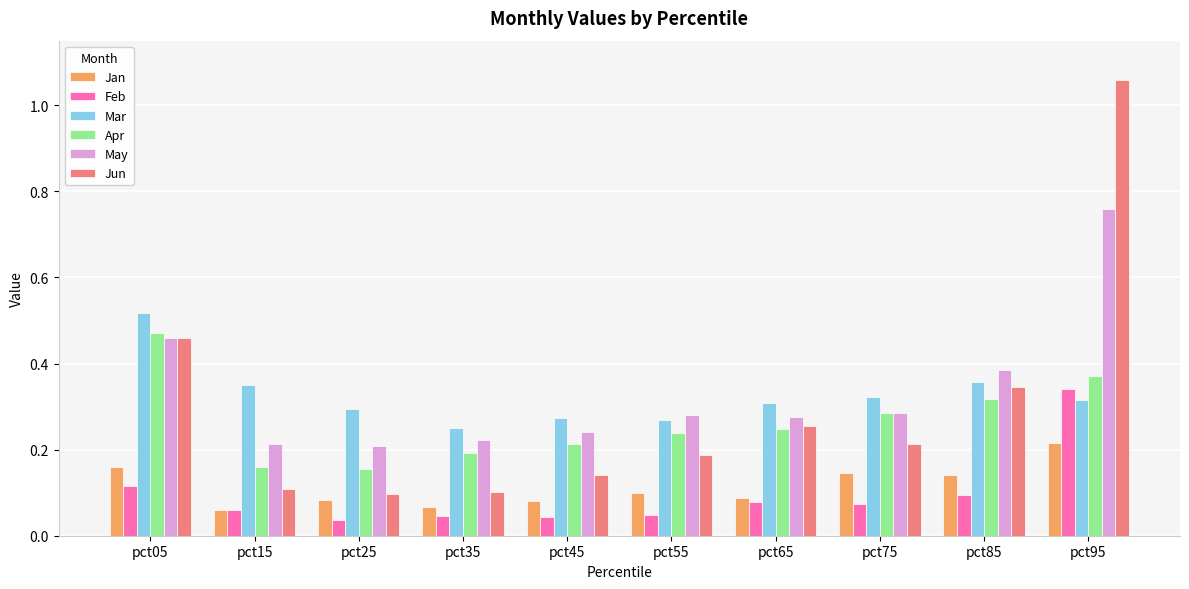

Which label corresponds to the largest value in the chart?

pct95